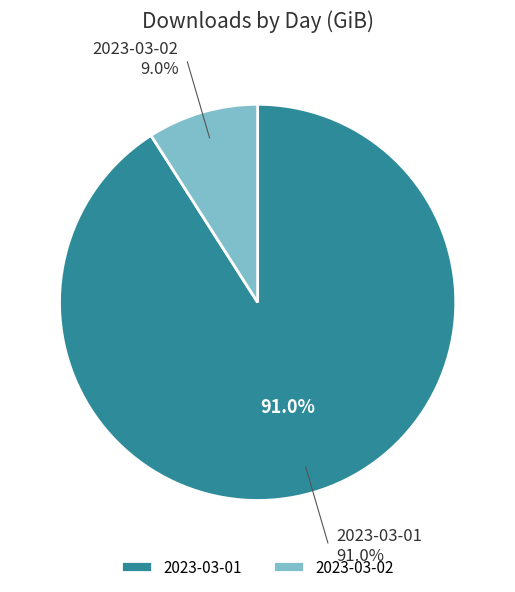

What is the smallest slice in the pie chart?

2023-03-02